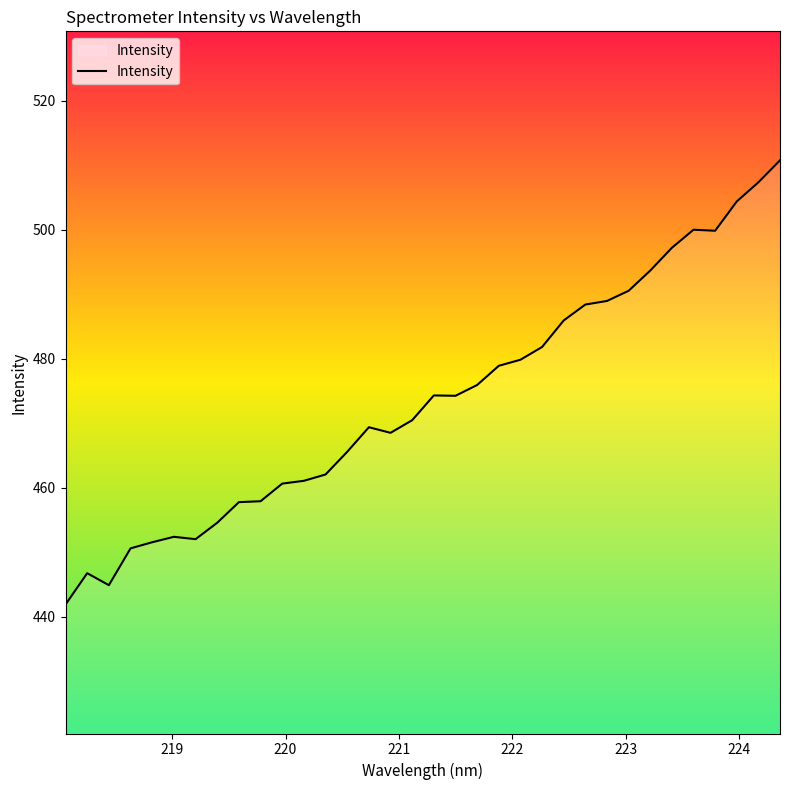

What is the greatest value displayed?

510.8